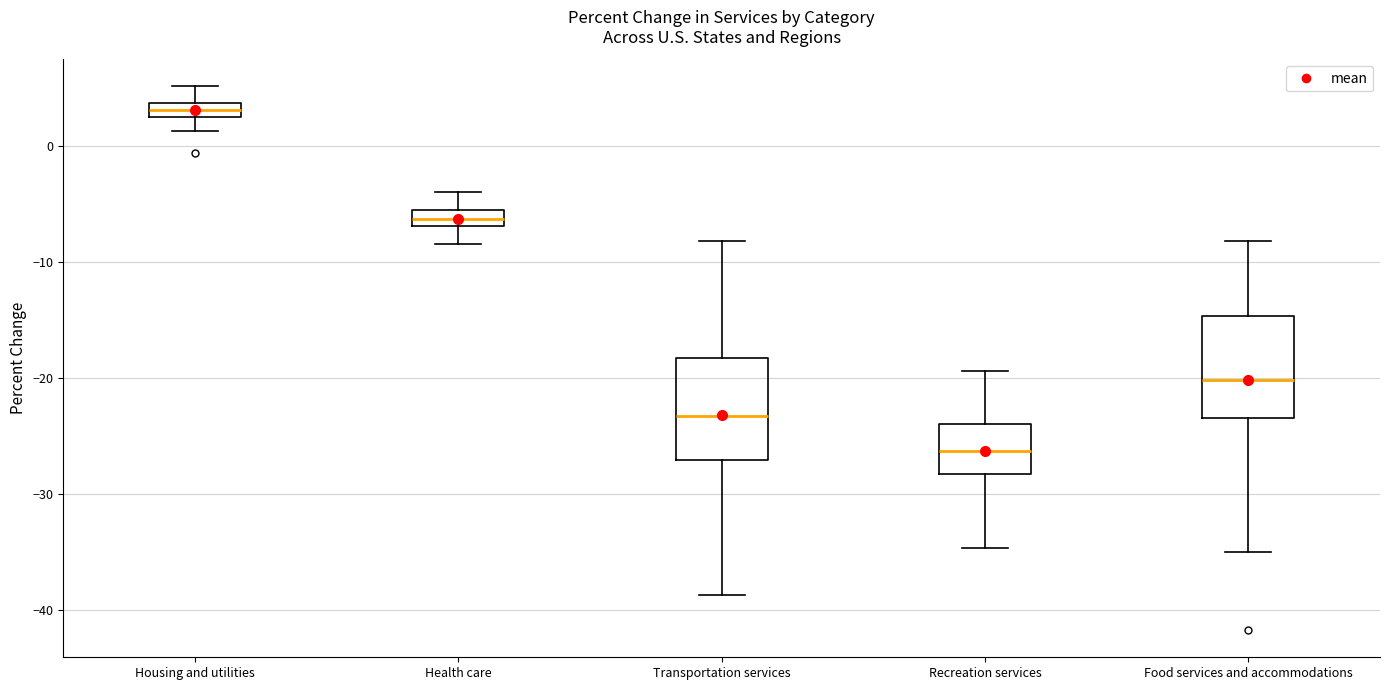

Where does the lower whisker of the box for Transportation services end on the y-axis? The values are not printed on the chart, so give them approximately, as read against the axis.

-39